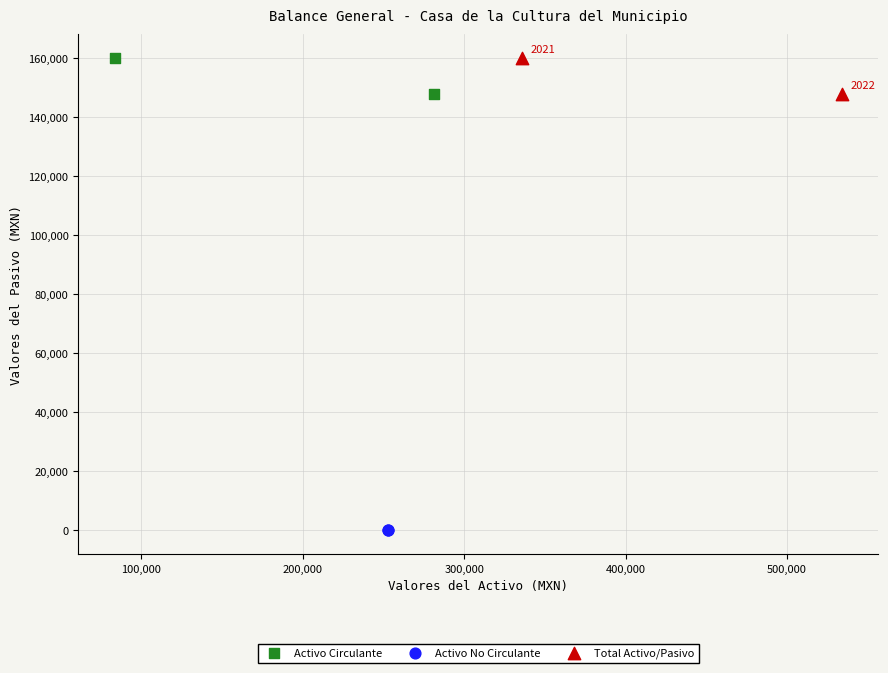

What are all the series names shown in the legend?

Activo Circulante, Activo No Circulante, Total Activo/Pasivo